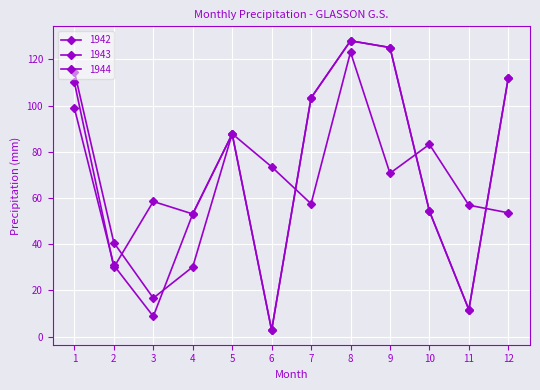

At which category does 1944 reach its first local valley?

3